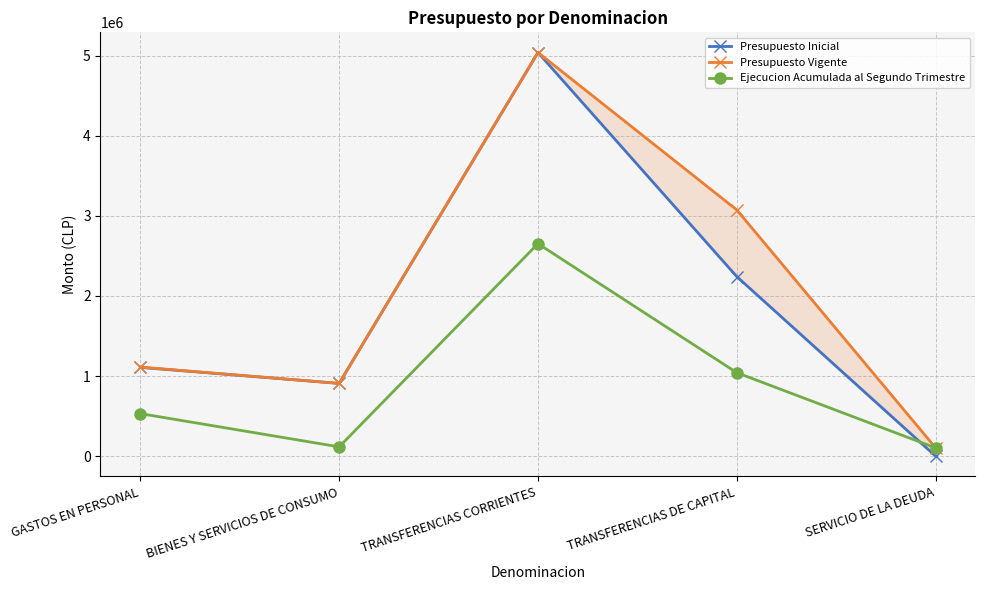

Which label corresponds to the smallest value in the chart?

SERVICIO DE LA DEUDA